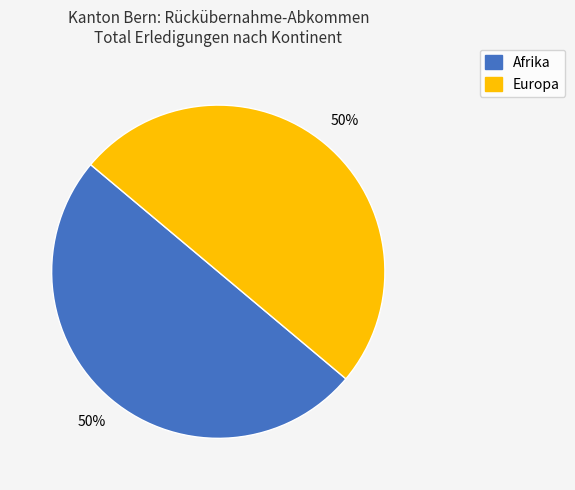

To the nearest percent, what is the average slice percentage?

50%